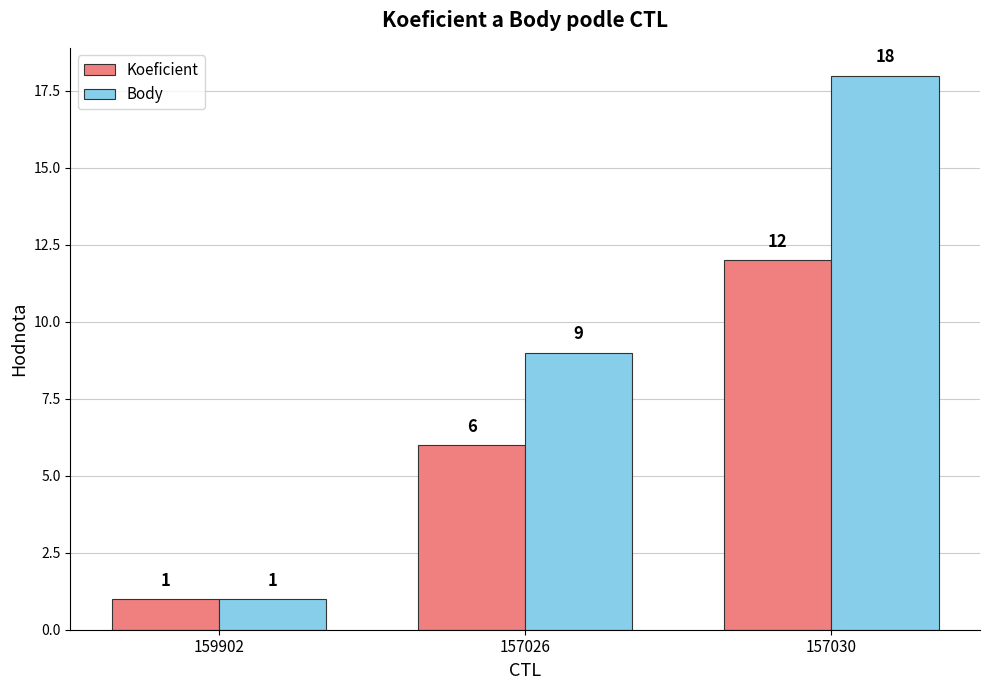

Reading left to right, what are all the values shown in this chart?

Koeficient: 1	6	12
Body: 1	9	18